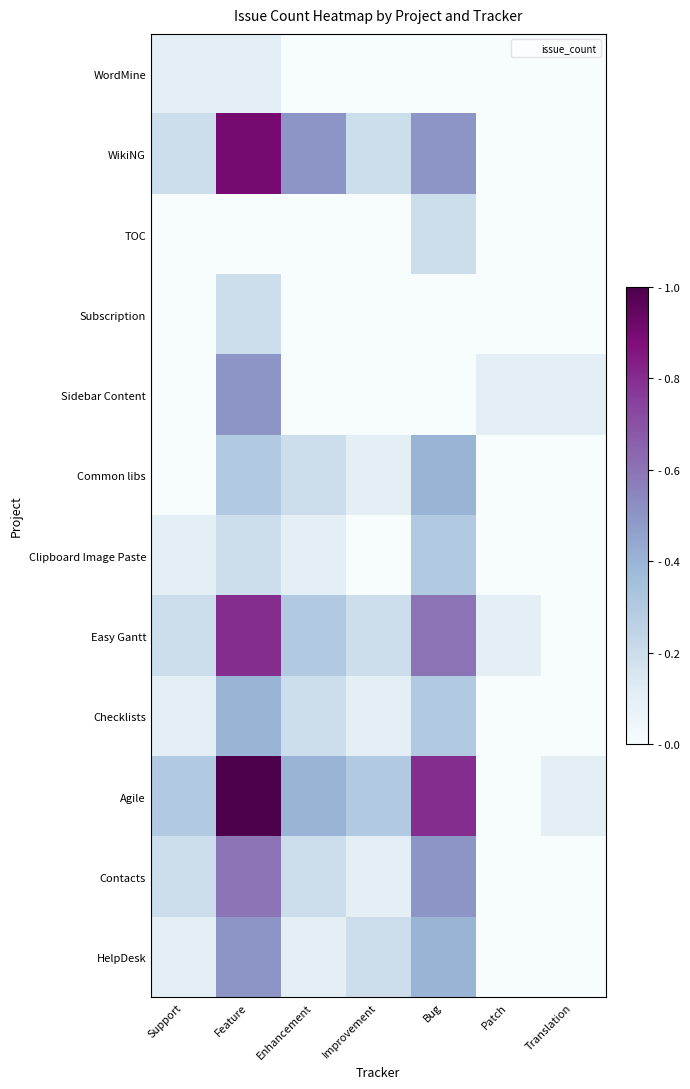

At which category is the sum across all series the highest?

Feature